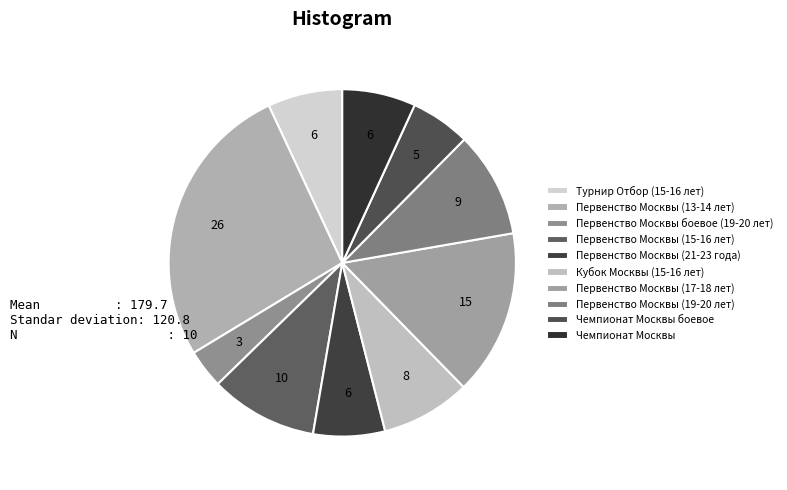

To the nearest percent, what portion does Первенство Москвы (21-23 года) represent?

7%